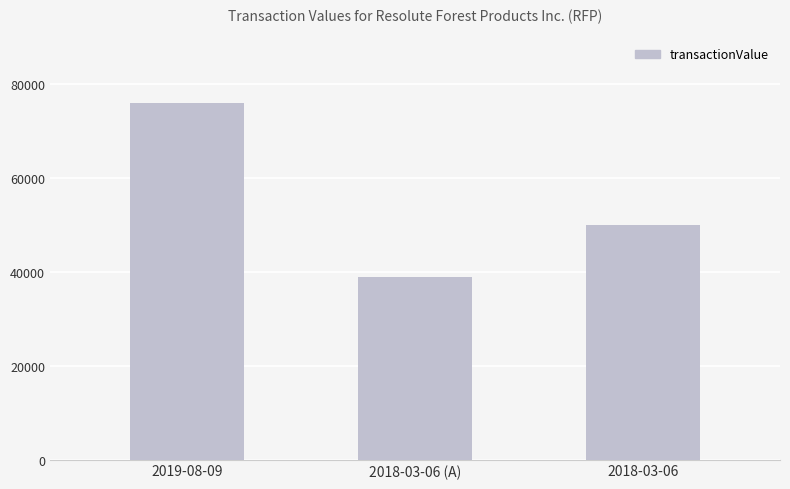

Reading right to left, list all the values displayed in this chart.

50064	38832	75900